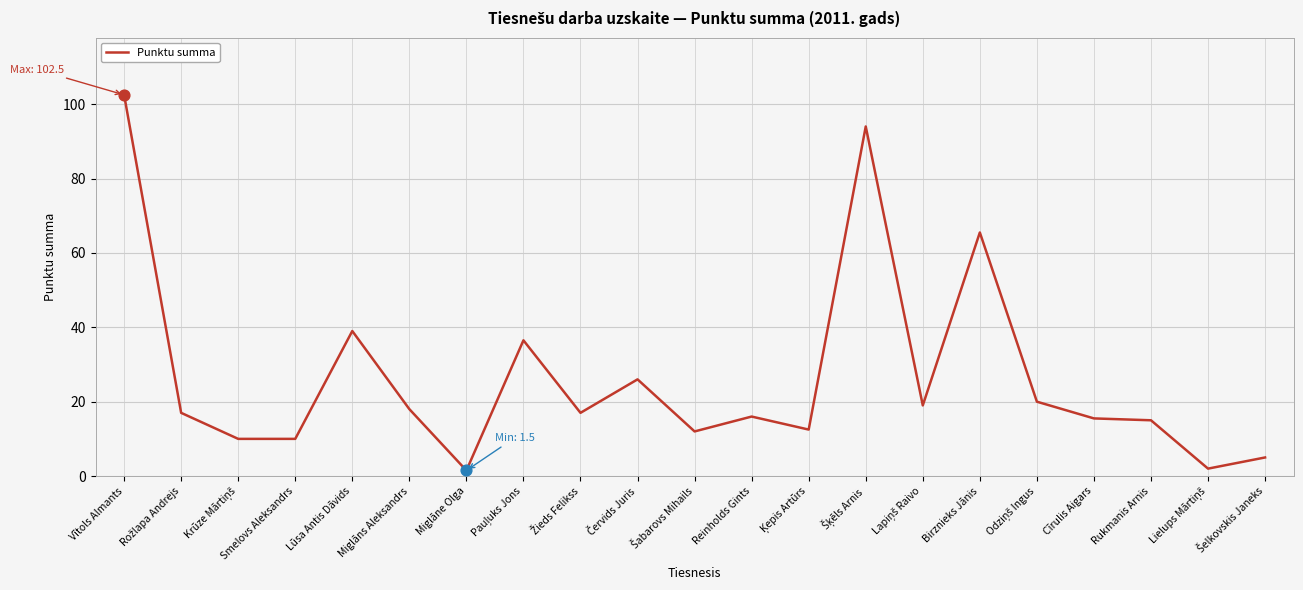

Which has a higher value, Rukmanis Arnis or Vītols Almants?

Vītols Almants